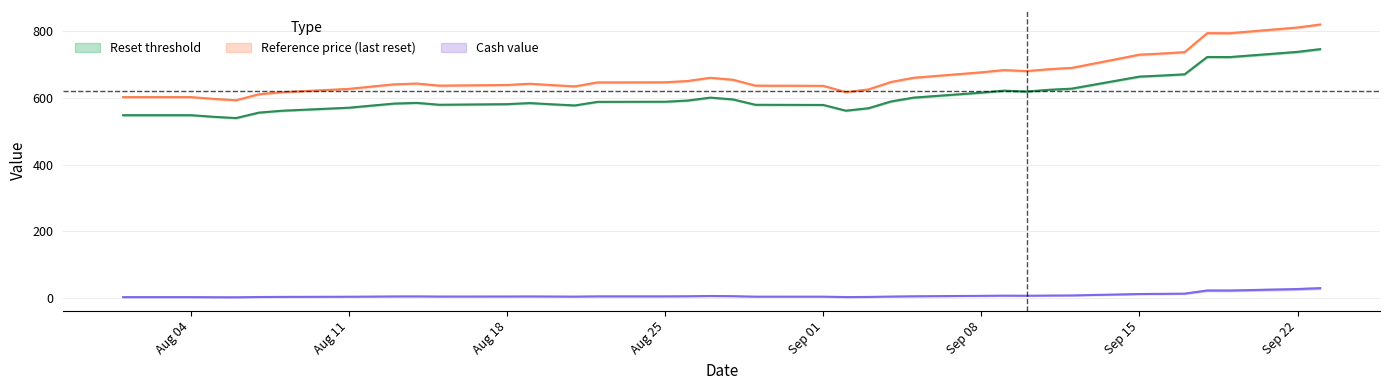

Reading left to right, transcribe all the data shown in this chart.

cash_value: 3.2	3.2	3.0	2.8	3.5	3.8	4.4	4.8	5.3	5.4	5.0	5.1	5.3	5.0	4.7	5.5	5.5	5.8	6.6	6.1	4.6	4.5	3.3	3.7	4.9	5.7	7.0	7.6	7.3	7.8	8.2	12.5	13.0	13.6	23.1	23.0	27.4	30.1
reset_threshold: 548.2	548.2	543.4	539.5	555.7	561.4	570.6	576.8	582.9	585.0	579.4	581.2	584.5	580.8	577.4	588.0	588.5	592.0	600.8	595.4	579.3	578.9	561.7	569.0	589.3	600.8	615.7	621.7	619.0	624.3	627.7	663.8	666.9	670.7	722.5	722.3	737.8	746.0
reference_price: 602.4	602.4	597.1	592.9	610.7	616.9	627.0	633.9	640.6	642.9	636.7	638.7	642.3	638.2	634.5	646.2	646.7	650.6	660.2	654.3	636.6	636.1	617.2	625.3	647.6	660.2	676.6	683.2	680.2	686.0	689.8	729.4	732.9	737.0	794.0	793.7	810.8	819.8